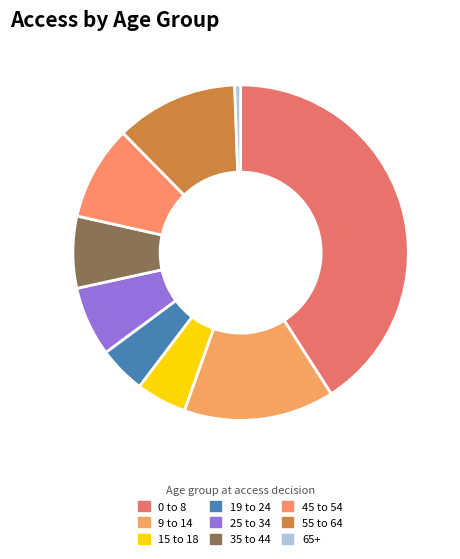

What is the change in value from 9 to 14 to 35 to 44?

-5039